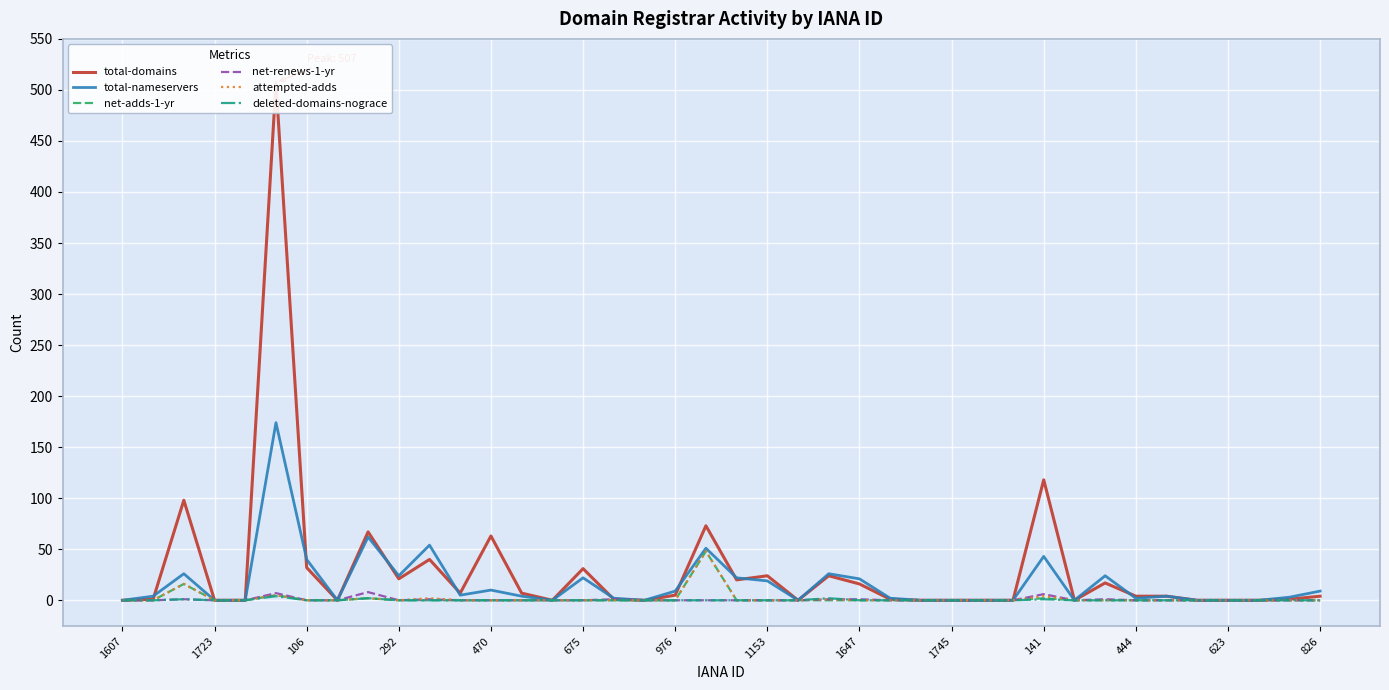

True or false: net-renews-1-yr and attempted-adds cross at least once.

False